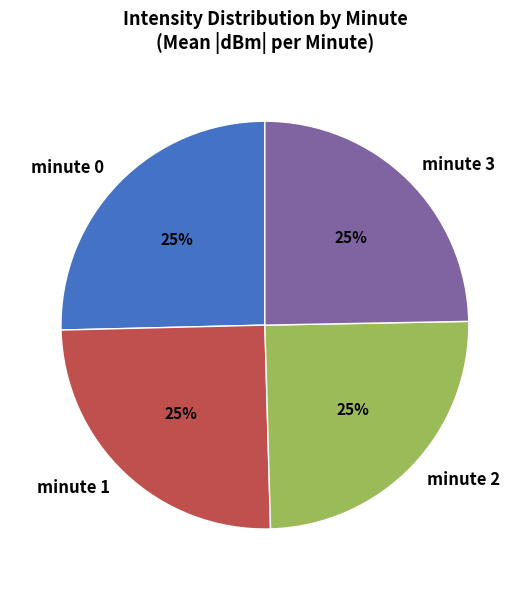

Approximately how many times larger is the value at minute 1 compared to minute 0?

1.0